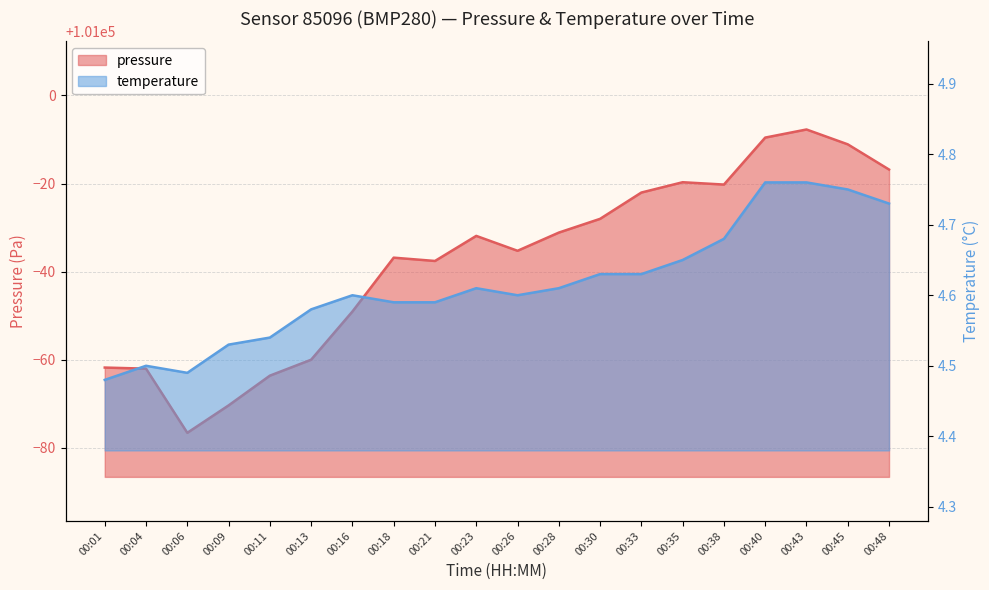

At which category does pressure reach its first local valley?

00:06